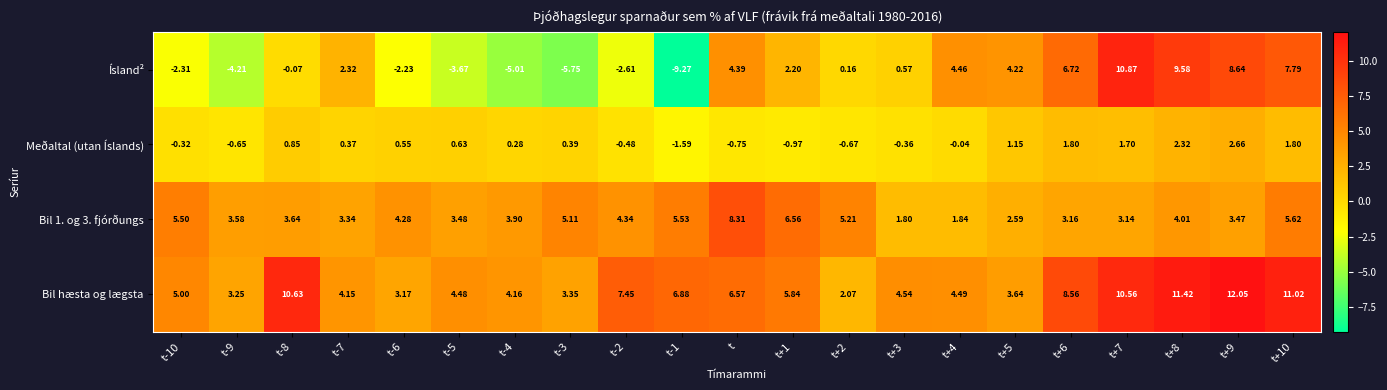

At which label does Bil 1. og 3. fjórðungs reach its peak?

t